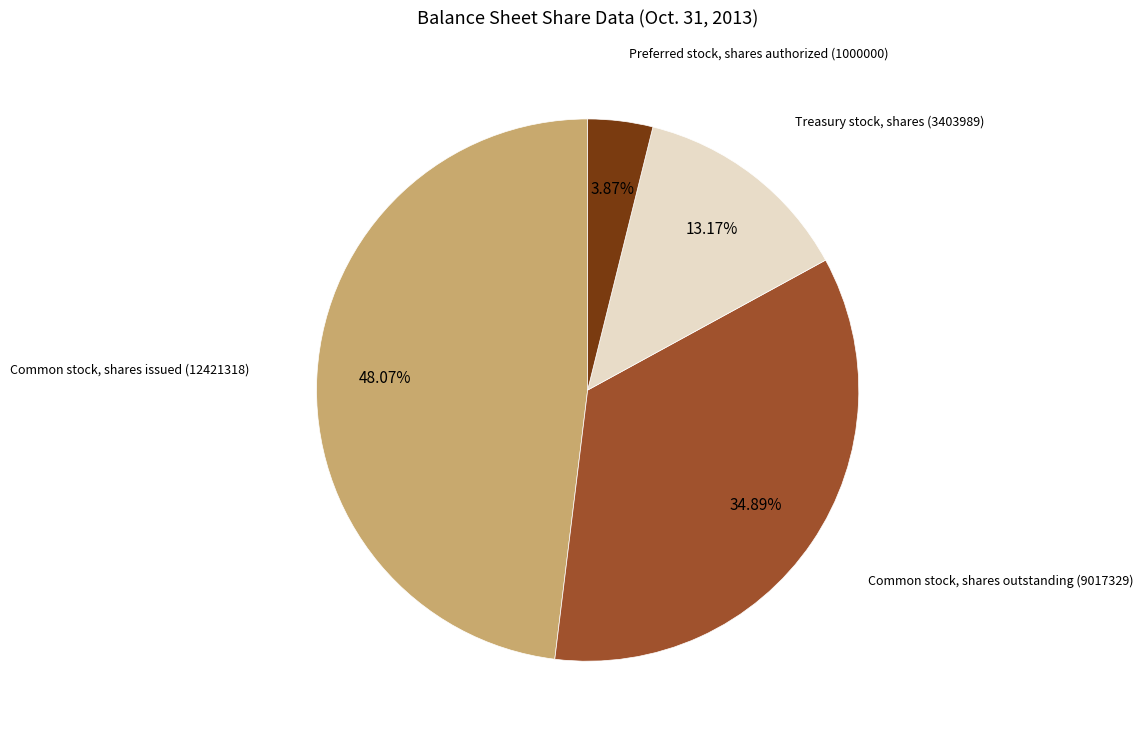

Does any single category account for the majority?

No